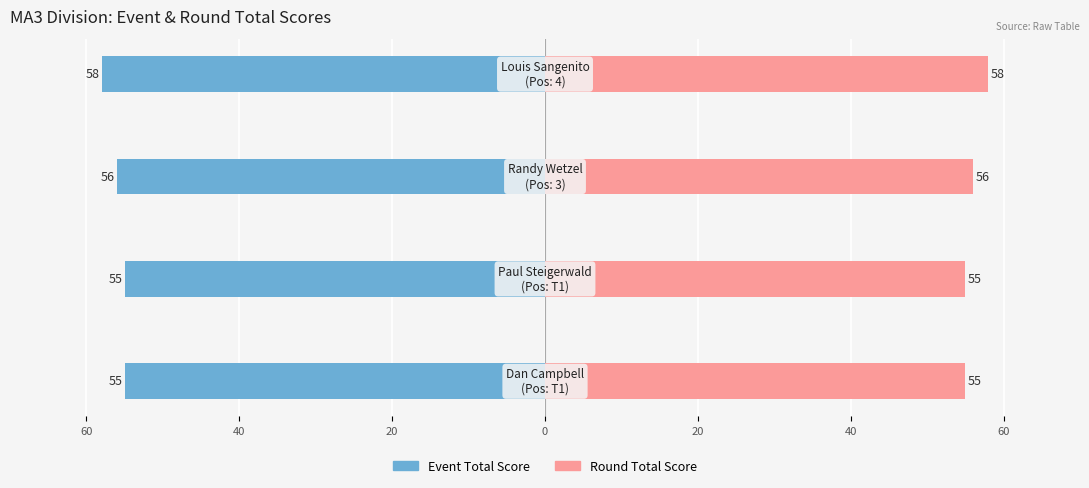

How many series are shown in this chart?

2